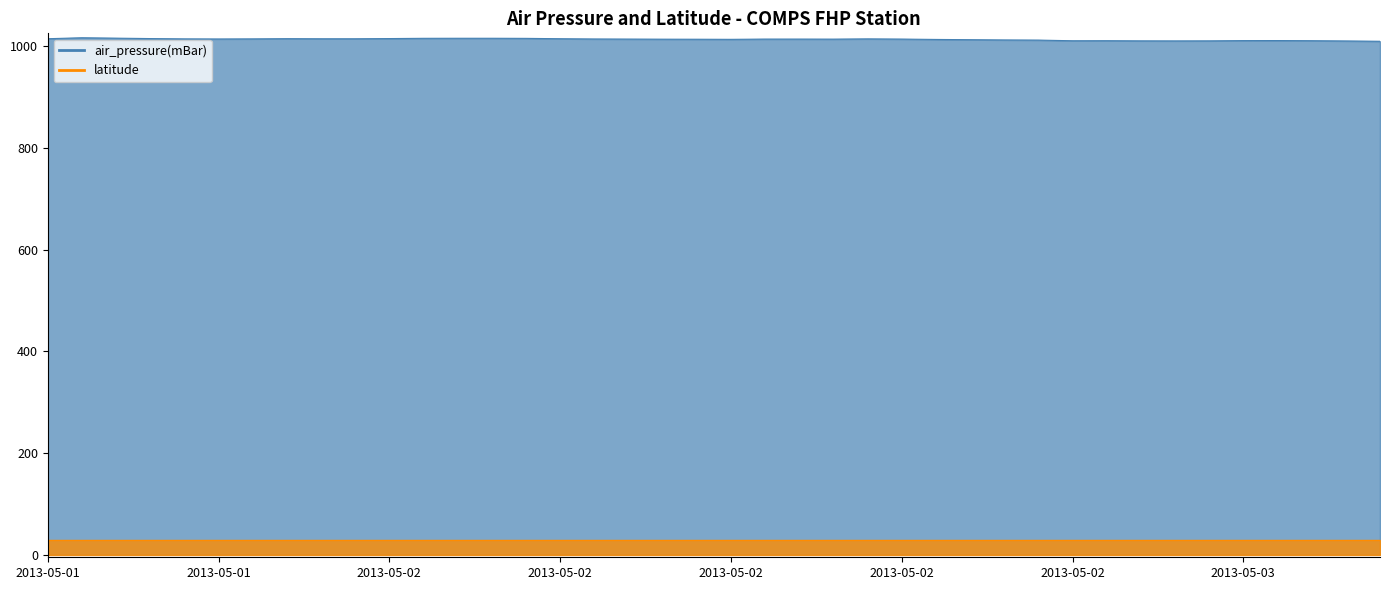

What is the difference between the maximum and second lowest values?

6.3